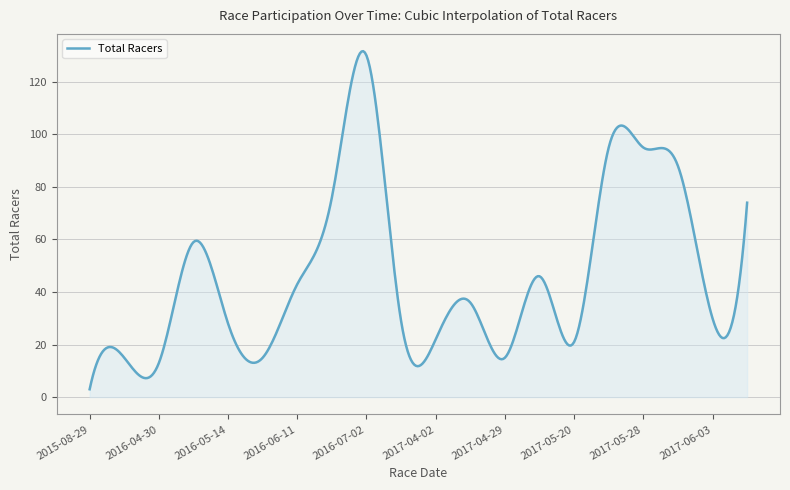

What is the difference between the maximum and minimum values?

128.7